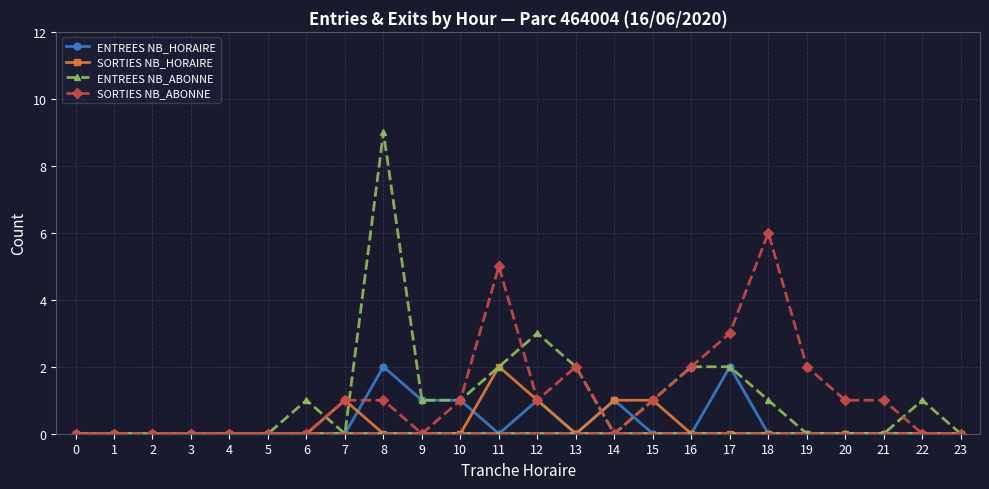

Which series has the largest total across all categories?

SORTIES NB_ABONNE